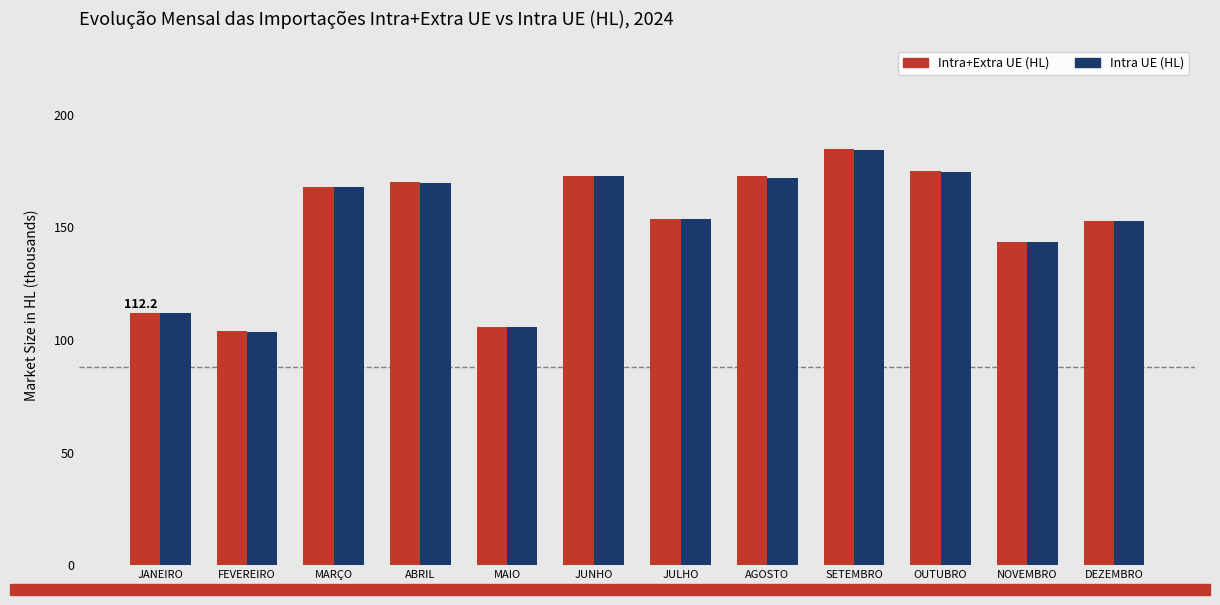

What is the difference between the highest and lowest values at NOVEMBRO?

0.1